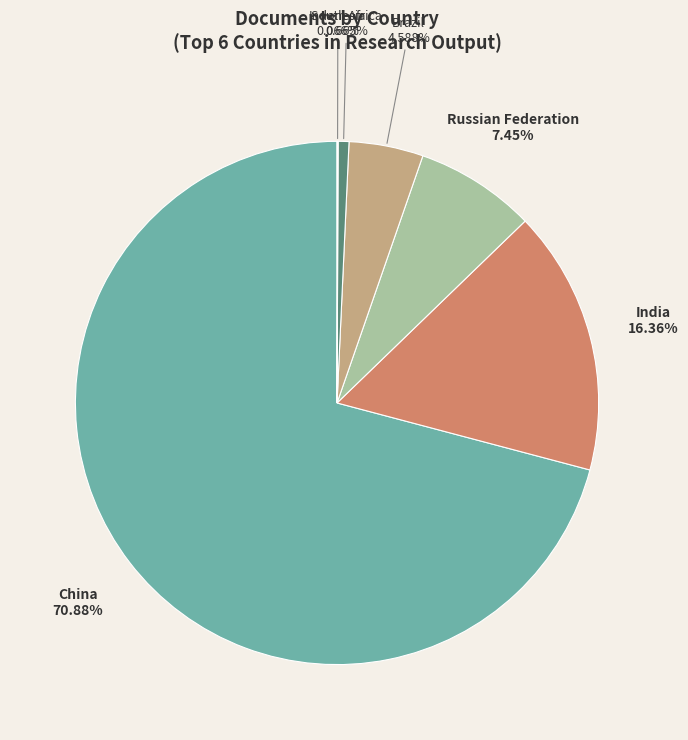

Does Brazil represent more than half of the total?

No